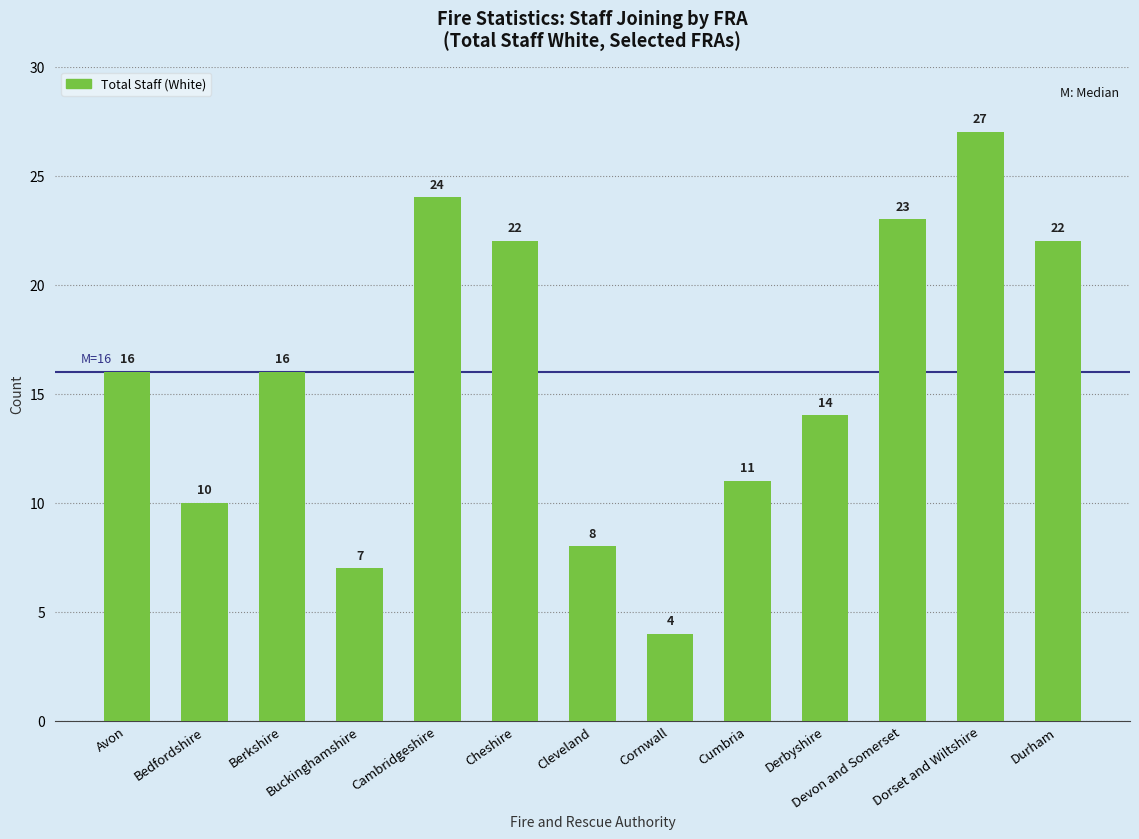

What is the difference between the second highest and minimum values?

20